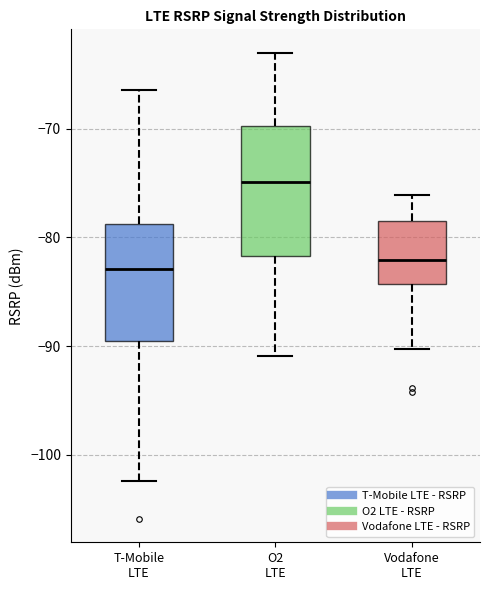

Comparing the boxes themselves (not the whiskers), which one is the tallest?

O2 LTE